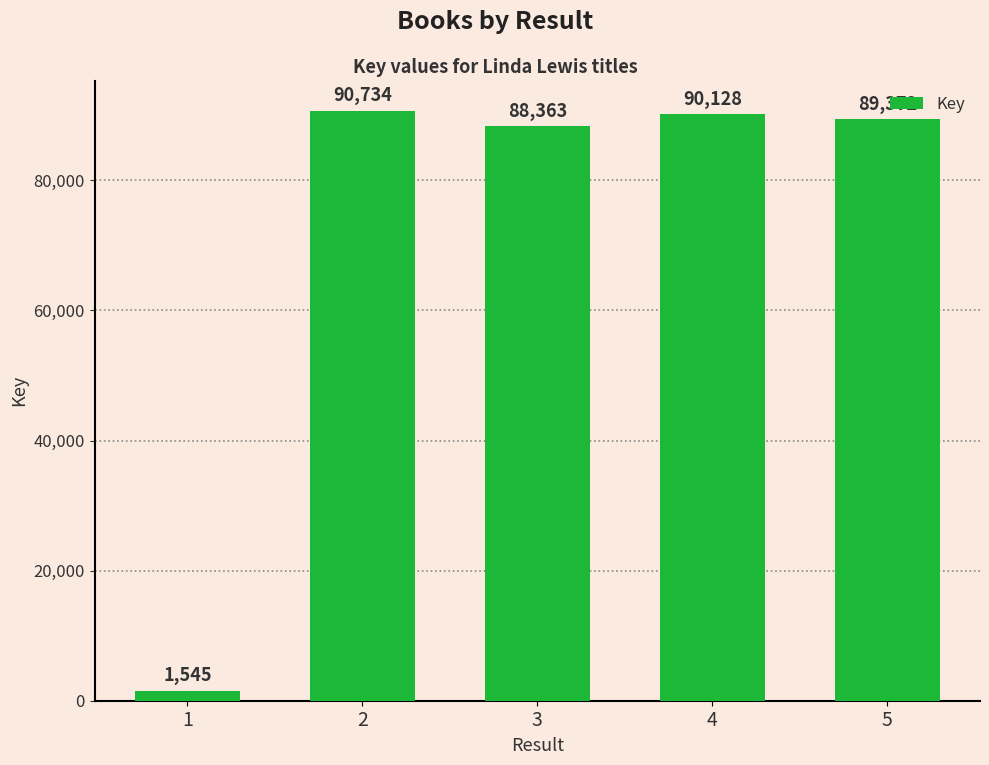

What is the value of the 3rd bar from the left?

88363